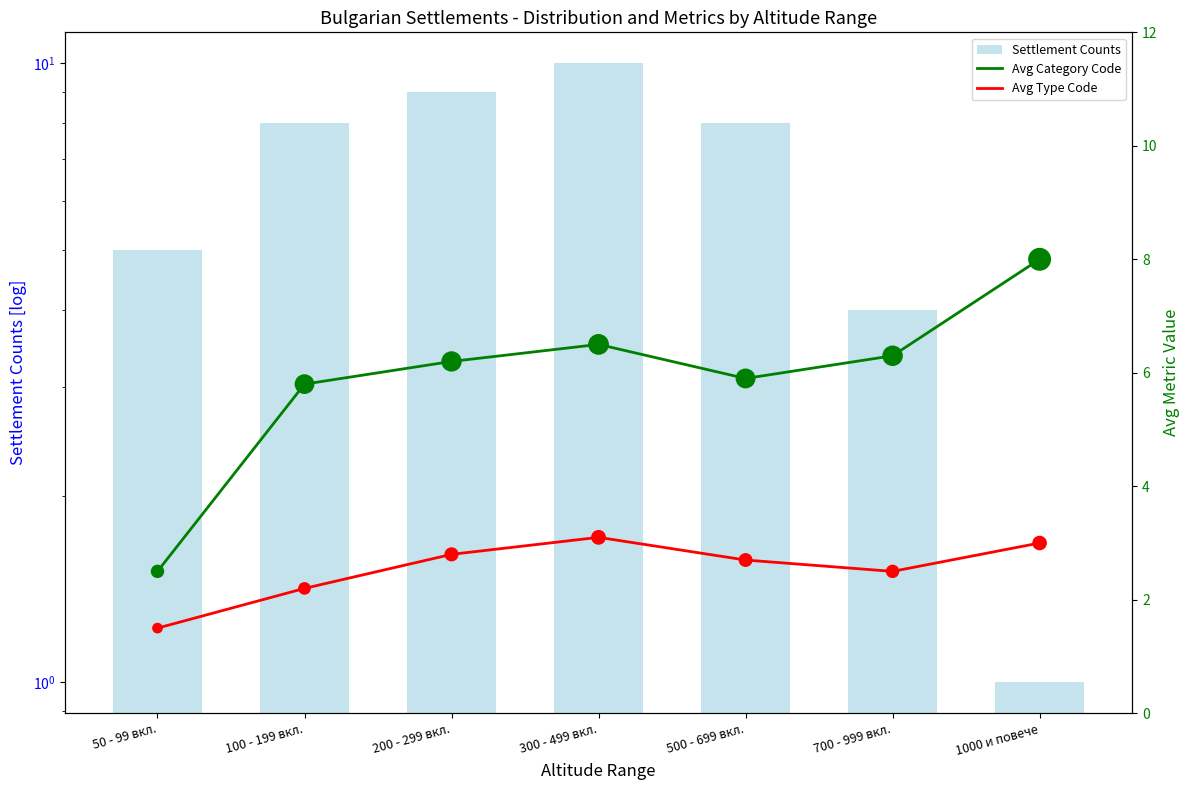

Which series has the largest total across all categories?

Settlement Counts